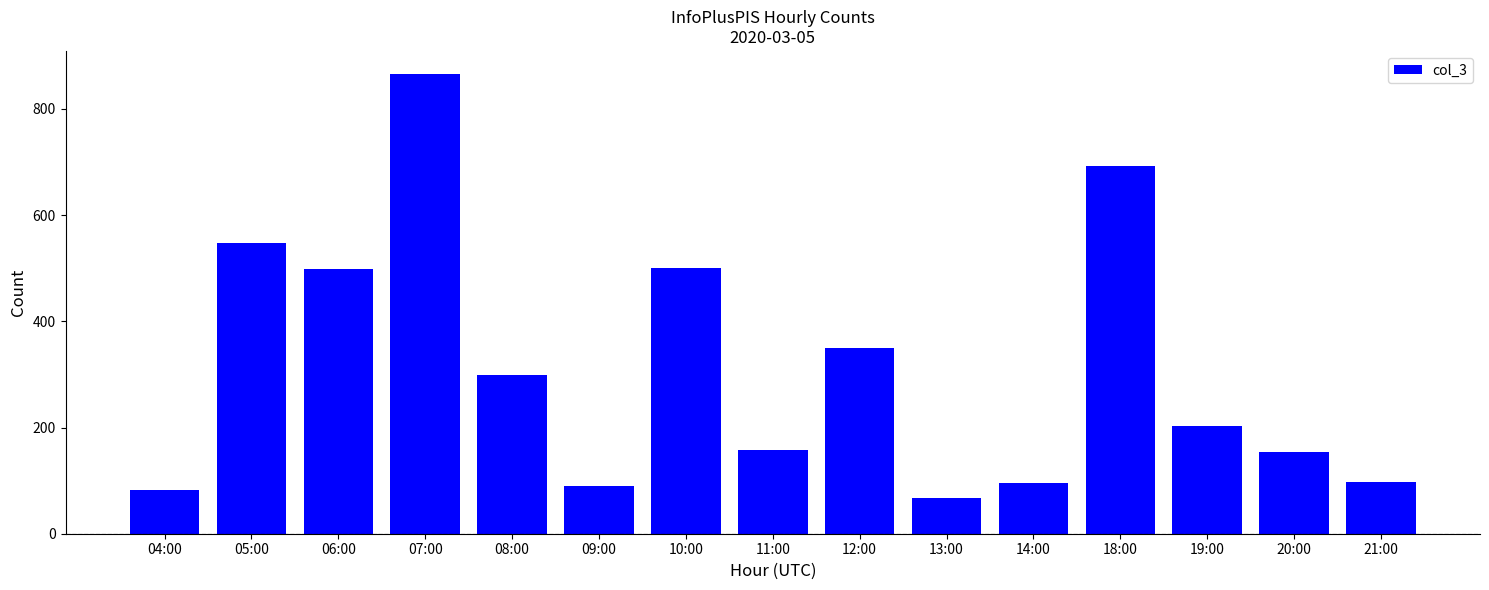

Read the value at 08:00.

299